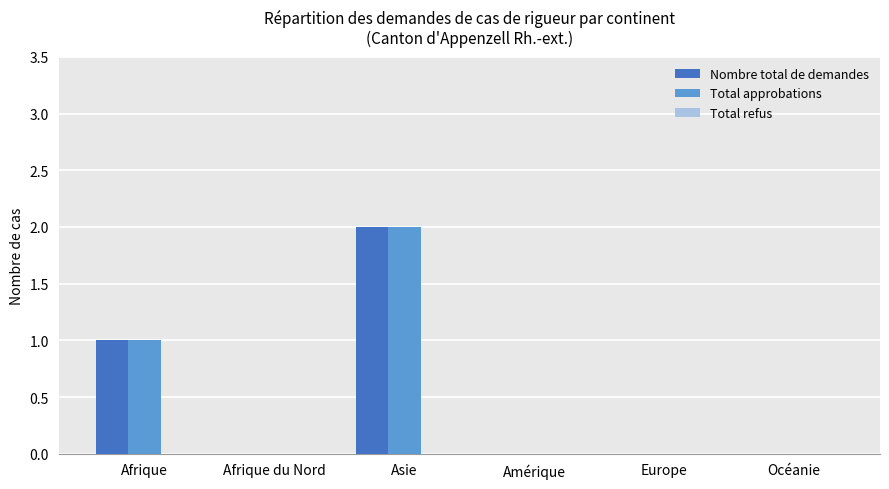

At which category is the sum across all series the highest?

Asie